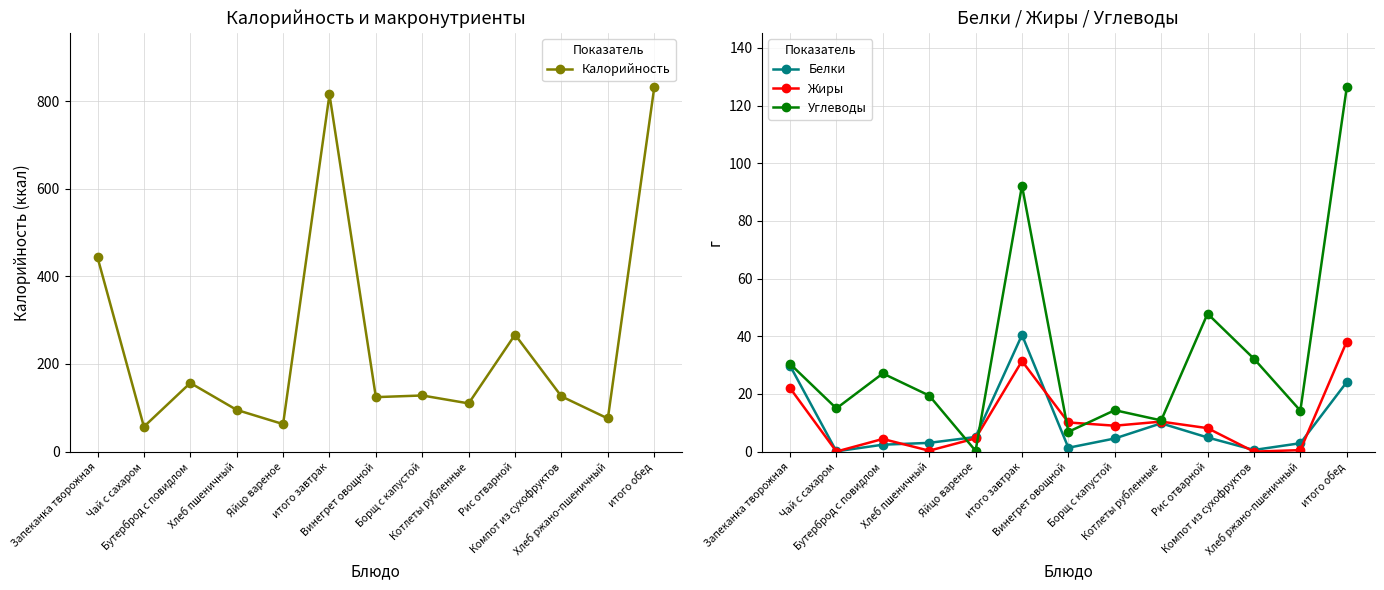

Where does the Калорийность series first go above 126?

Запеканка творожная